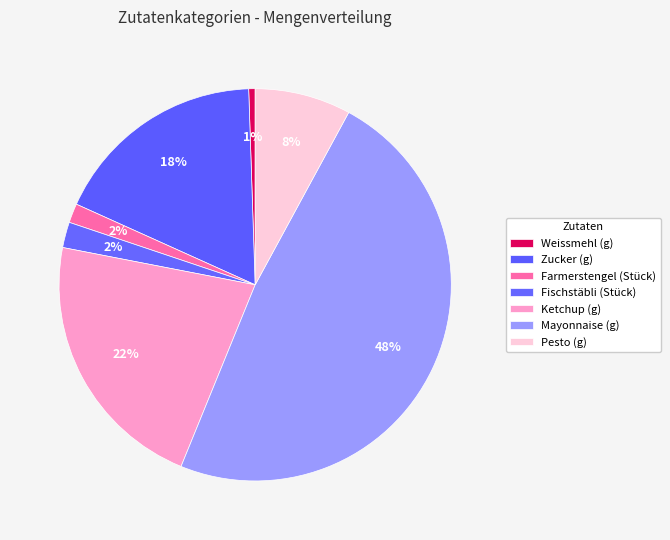

Count the number of slices in the pie.

7